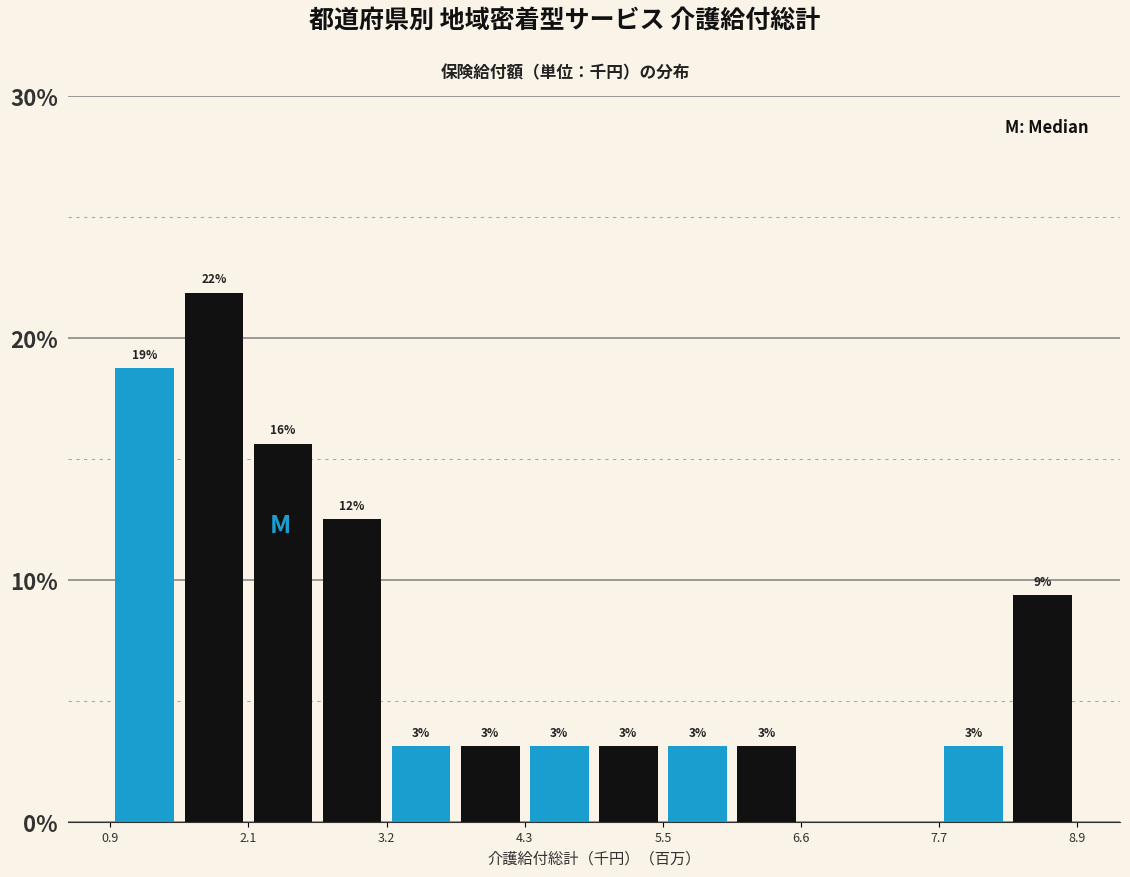

Read against the x-axis, roughly where is the centre of the tallest bar?

1.8